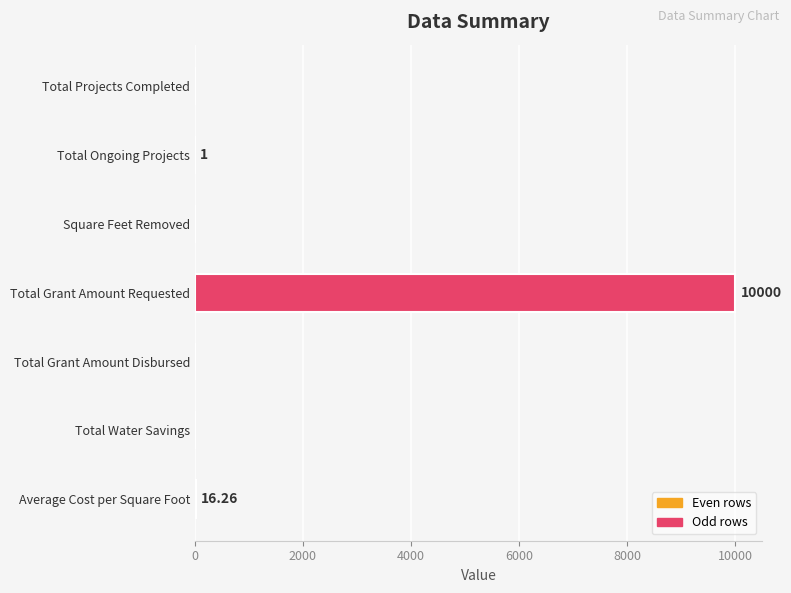

Count the number of values greater than 0.

3